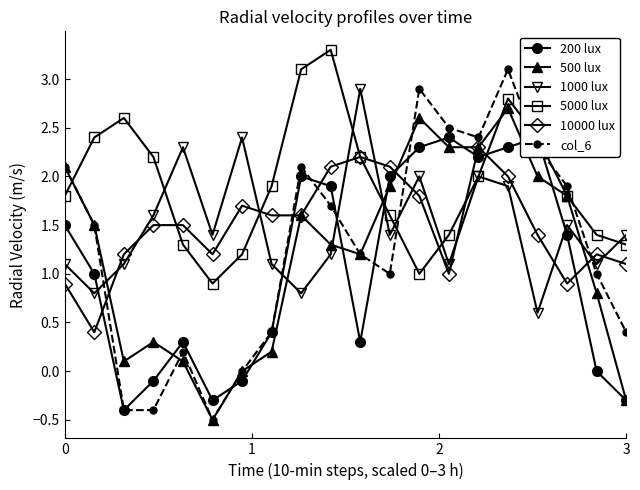

Reading left to right, what are all the values shown in this chart?

200 lux: 1.5	1.0	-0.4	-0.1	0.3	-0.3	-0.1	0.4	2.0	1.9	0.3	2.0	2.3	2.4	2.2	2.3	2.4	1.4	0.0	-0.3
500 lux: 2.1	1.5	0.1	0.3	0.1	-0.5	-0.0	0.2	1.6	1.3	1.2	1.9	2.6	2.3	2.3	2.7	2.0	1.8	0.8	-0.3
1000 lux: 1.1	0.8	1.1	1.6	2.3	1.4	2.4	1.1	0.8	1.2	2.9	1.4	2.0	1.1	2.0	1.9	0.6	1.5	1.1	1.4
5000 lux: 1.8	2.4	2.6	2.2	1.3	0.9	1.2	1.9	3.1	3.3	2.2	1.6	1.0	1.4	2.0	2.8	2.4	1.8	1.4	1.3
10000 lux: 0.9	0.4	1.2	1.5	1.5	1.2	1.7	1.6	1.6	2.1	2.2	2.1	1.8	1.0	2.3	2.0	1.4	0.9	1.2	1.1
col_6: 2.1	1.5	-0.4	-0.4	0.2	-0.5	-0.0	0.4	2.1	1.7	1.2	1.0	2.9	2.5	2.4	3.1	2.3	1.9	1.0	0.4